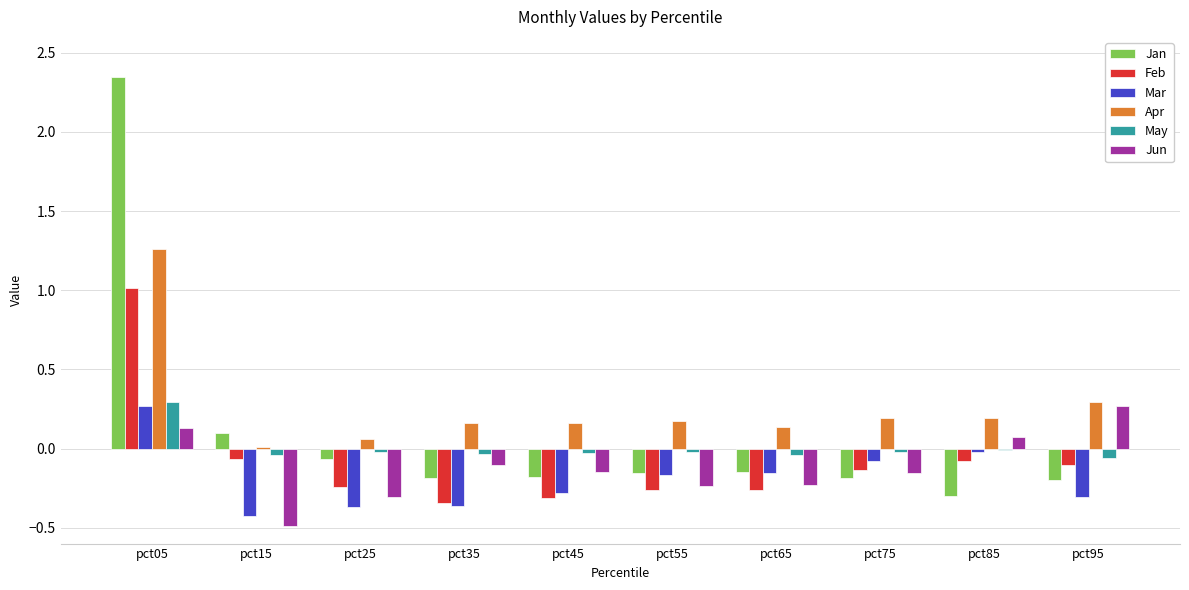

Which series has the largest total across all categories?

Apr